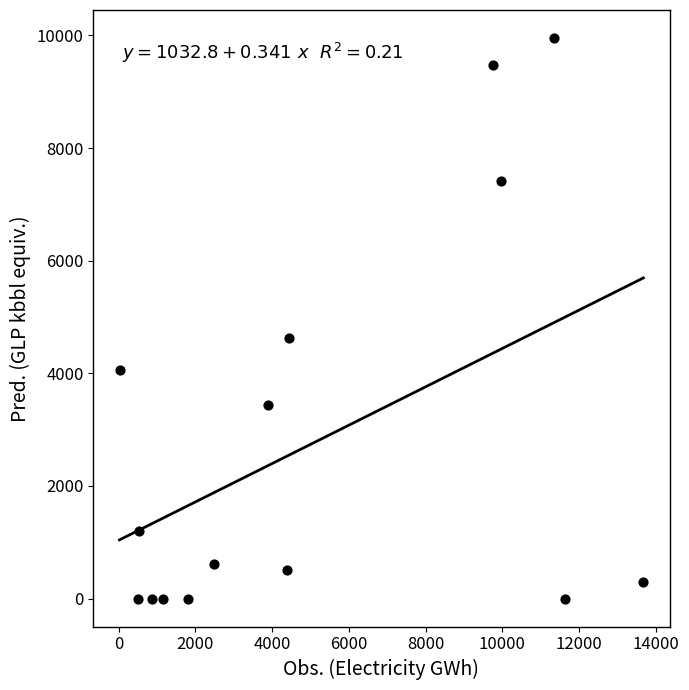

What is the range of Y values (max minus min)?

9954.3